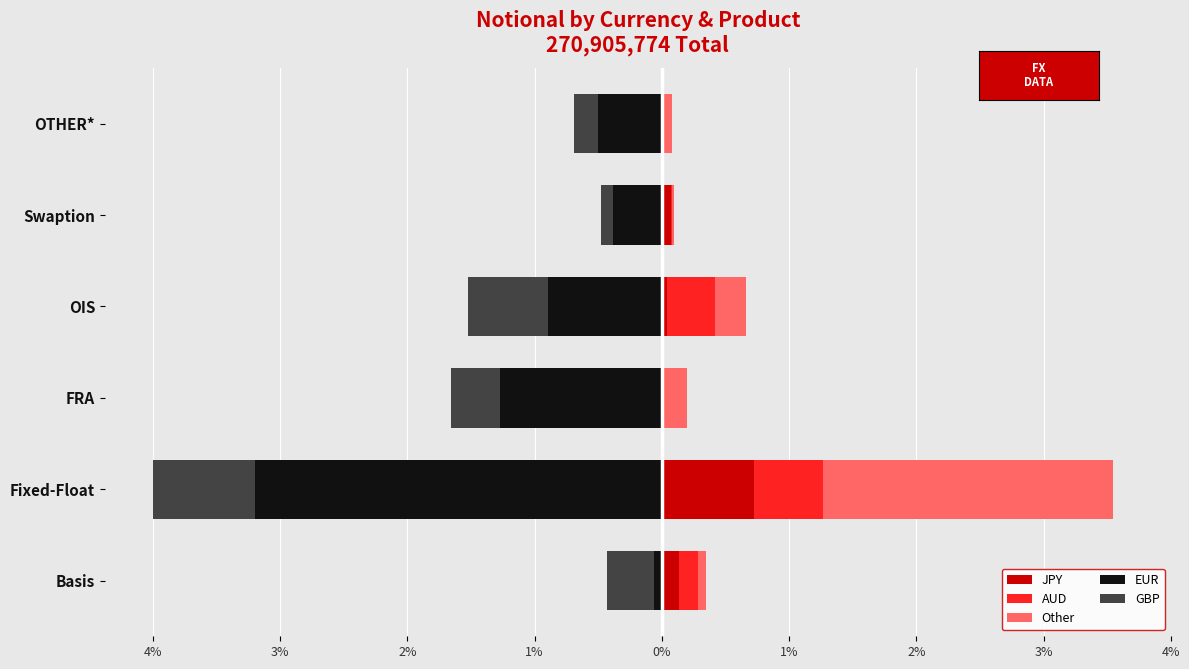

Reading left to right, extract all data points from this chart.

JPY: 1634667	8601030	2353	505870	850670	128113
AUD: 1696702	6335196	197	4437183	132120	48520
Other: 804555	27003444	2338026	2851278	138759	758430
EUR: -684023	-37765856	-14985839	-10544896	-4515034	-5892836
GBP: -4439699	-9489818	-4574050	-7476737	-1156153	-2292568